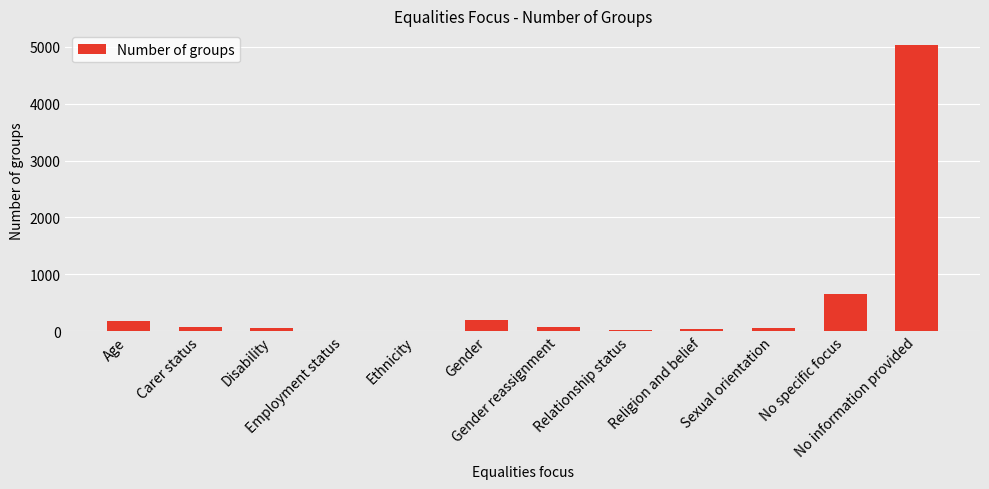

Are the bars grouped side by side (vs. stacked)?

No